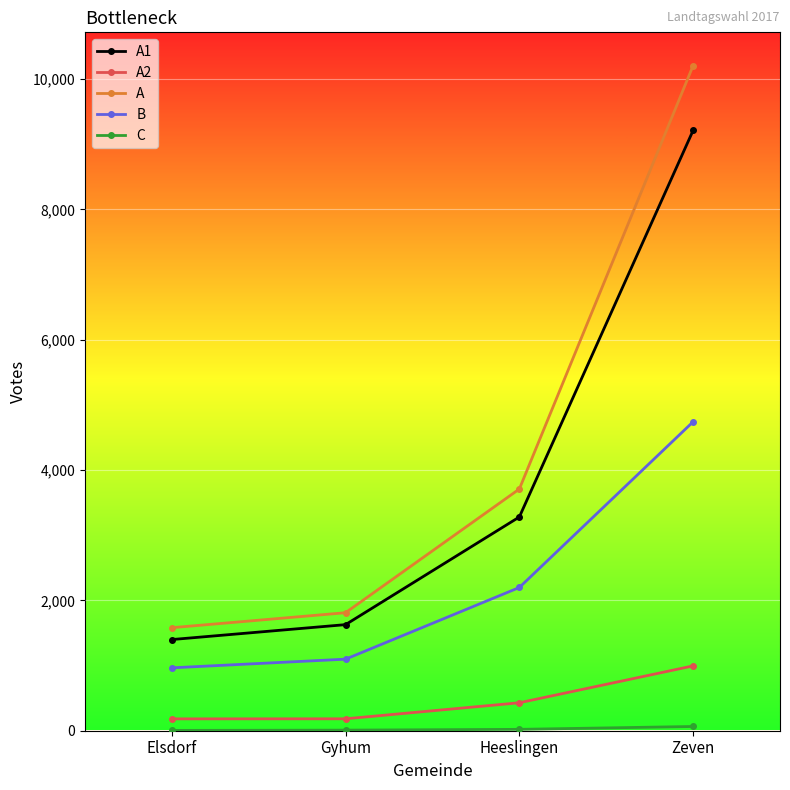

At which label does A1 reach its minimum?

Elsdorf